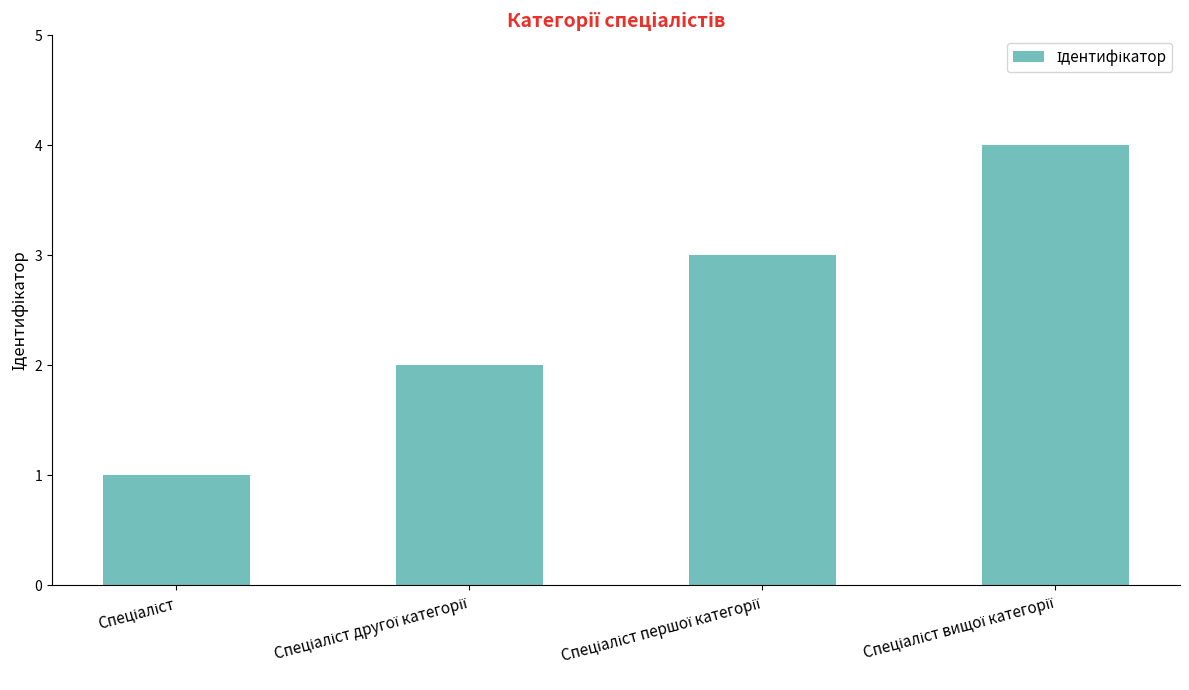

What is the sum of all values?

10